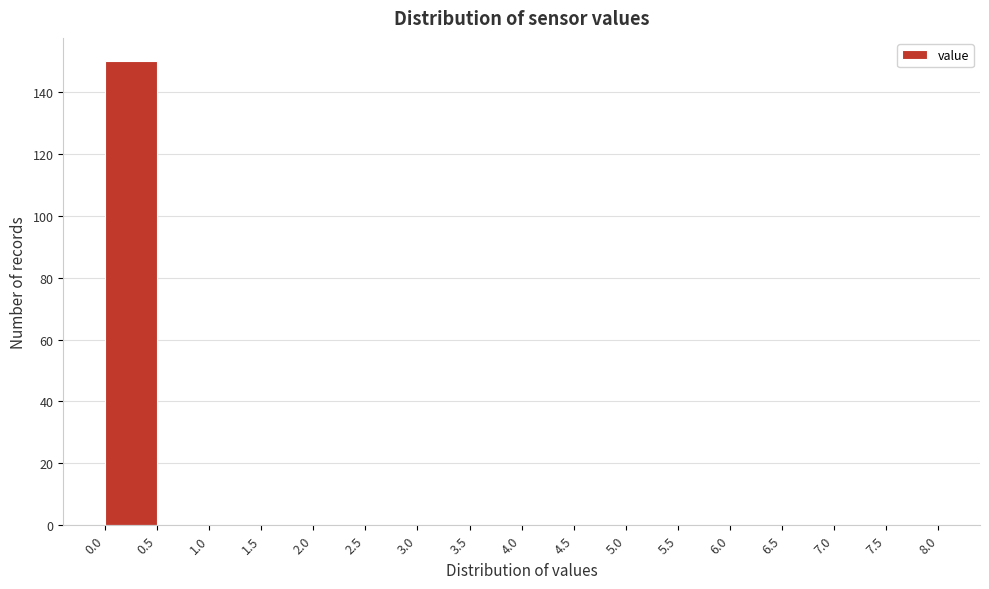

Which range on the x-axis has the tallest bar?

0.0 to 0.5